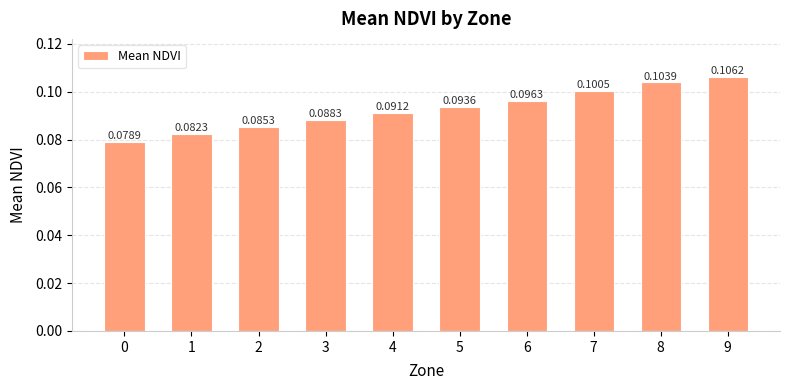

List the labels in order of value, smallest first.

0, 1, 2, 3, 4, 5, 6, 7, 8, 9